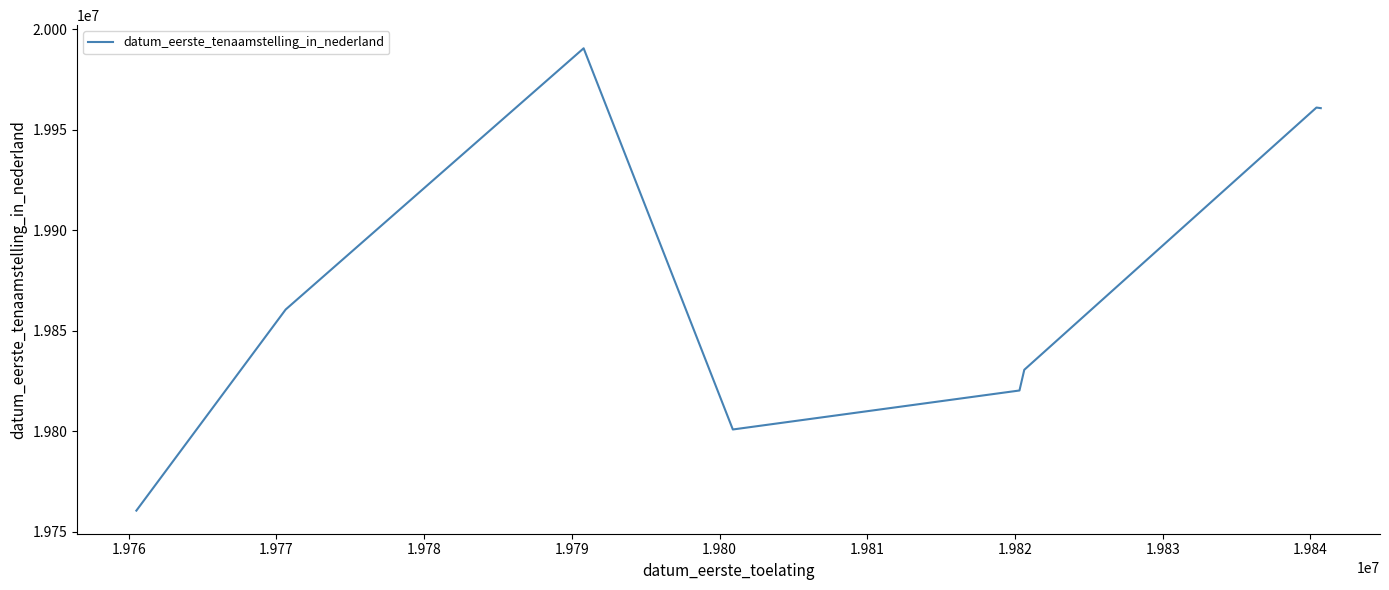

What is the difference between the maximum and second lowest values?

189722